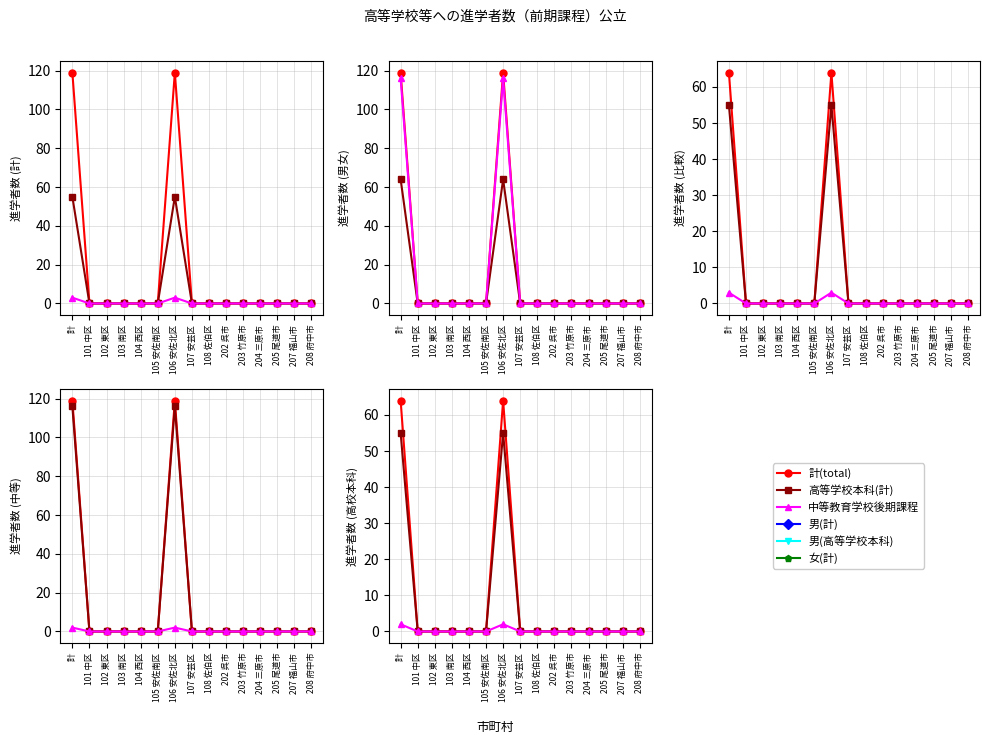

True or false: 男(計) and 中等教育学校後期課程 cross at least once.

False